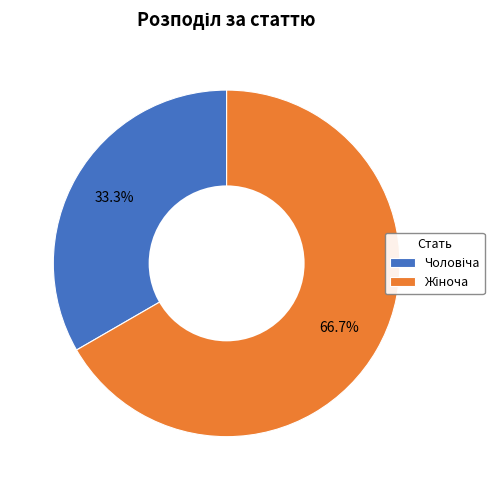

Is there a majority slice in this chart?

Yes